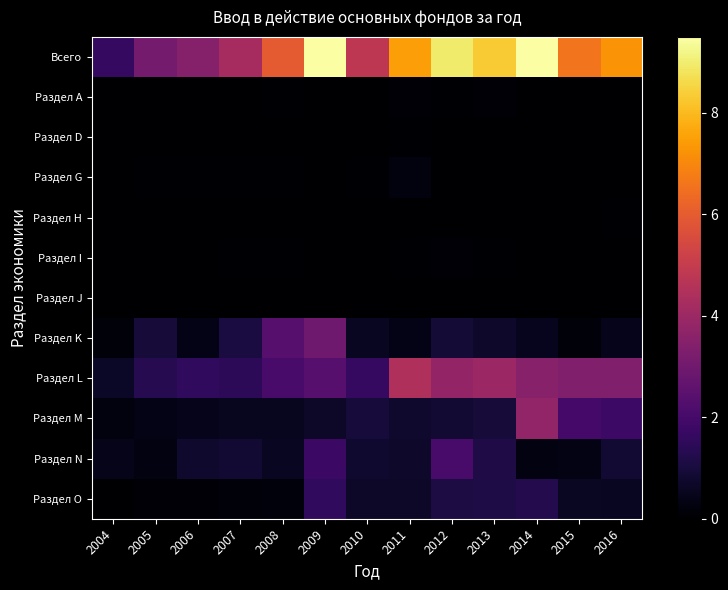

Which series has the widest spread of values?

Всего